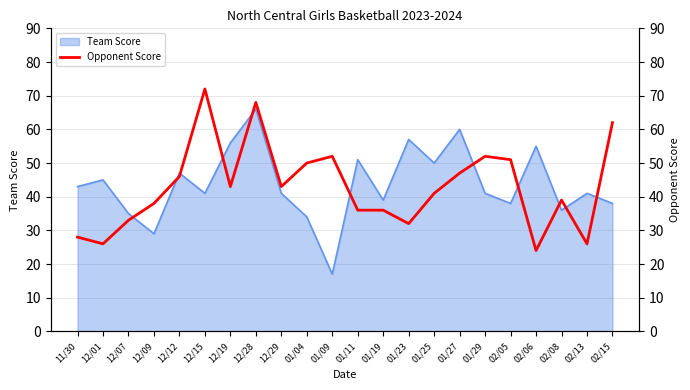

What is the maximum value for Team Score?

66